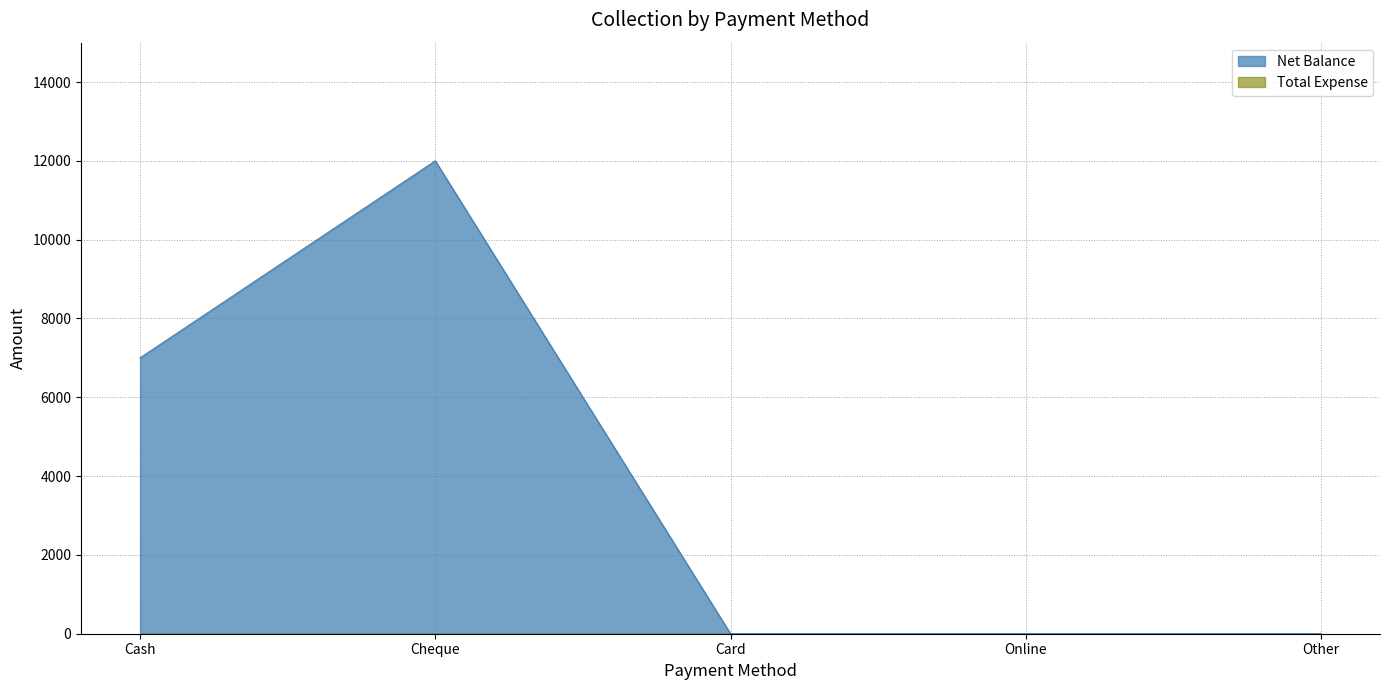

How many categories are shown in the chart?

5